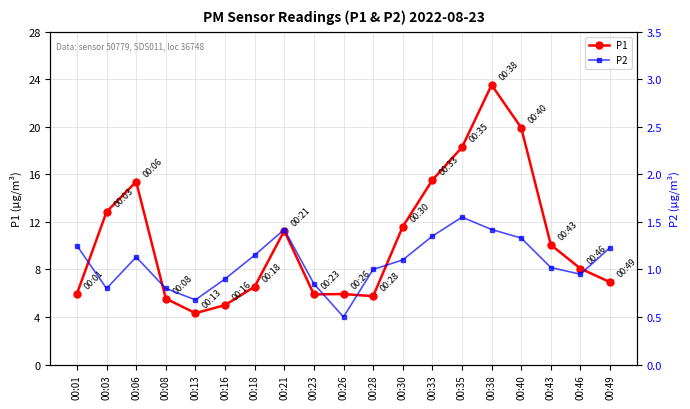

How many values in the P2 series are below 1?

7